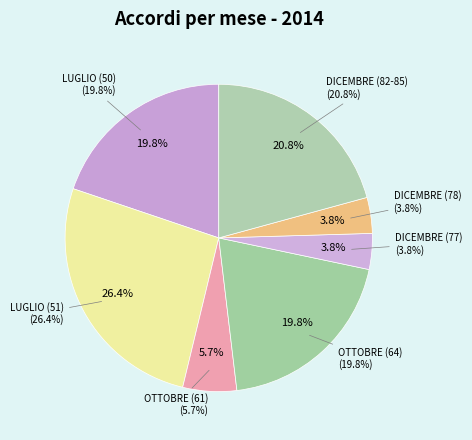

True or false: DICEMBRE (78) accounts for 4% of the total.

True